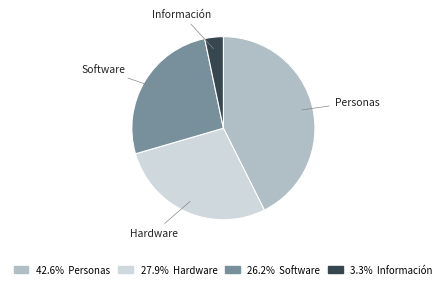

The Información slice represents 3% of the pie. True or false?

True